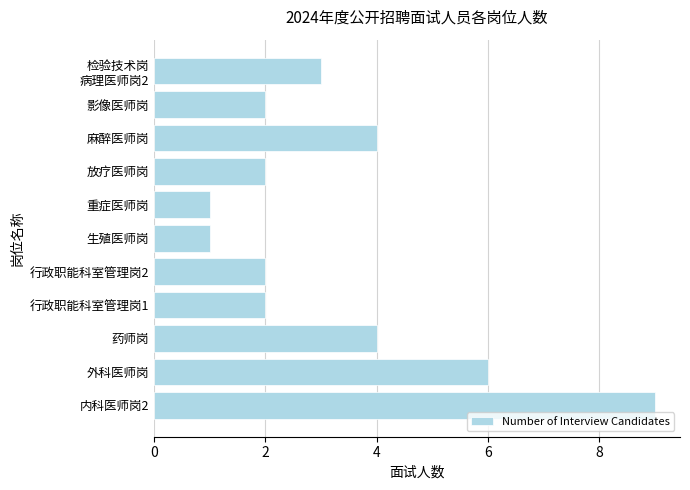

The value at 麻醉医师岗 is 2. True or false?

False